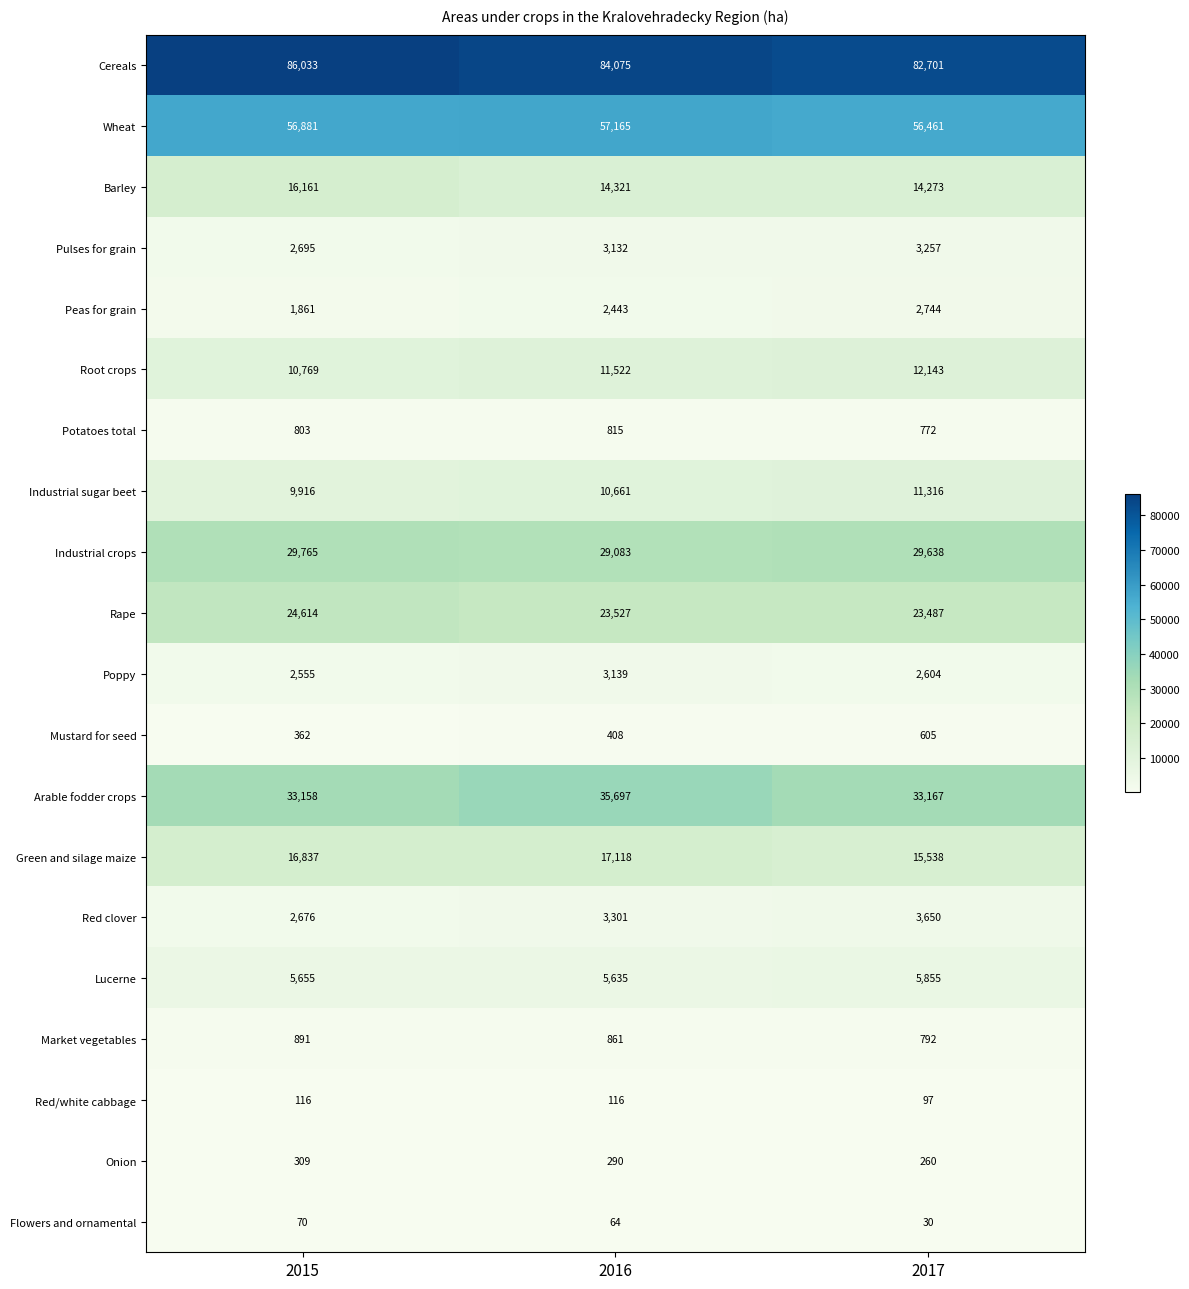

Between 2015 and 2016, which series saw the biggest shift?

Arable fodder crops